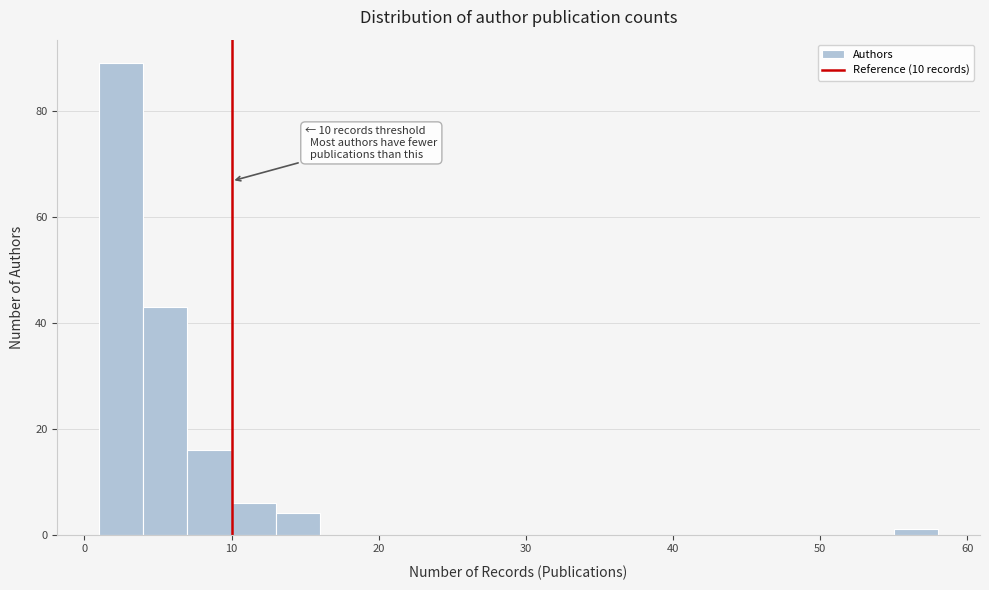

Around what value on the x-axis is the tallest bar? Give the approximate position of its centre, as read against the axis.

3